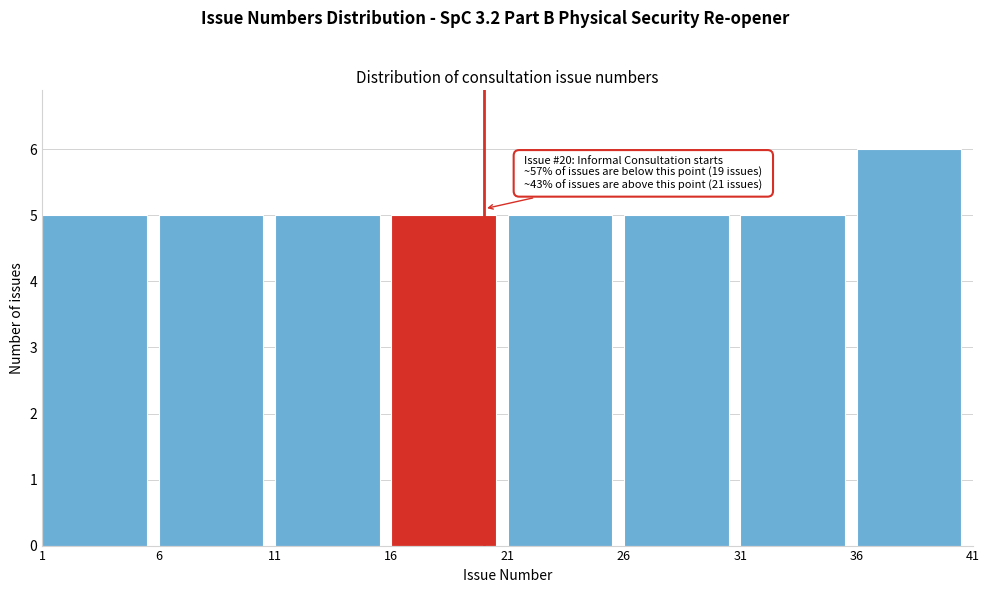

Over which range of the x-axis is the bar tallest?

36 to 41